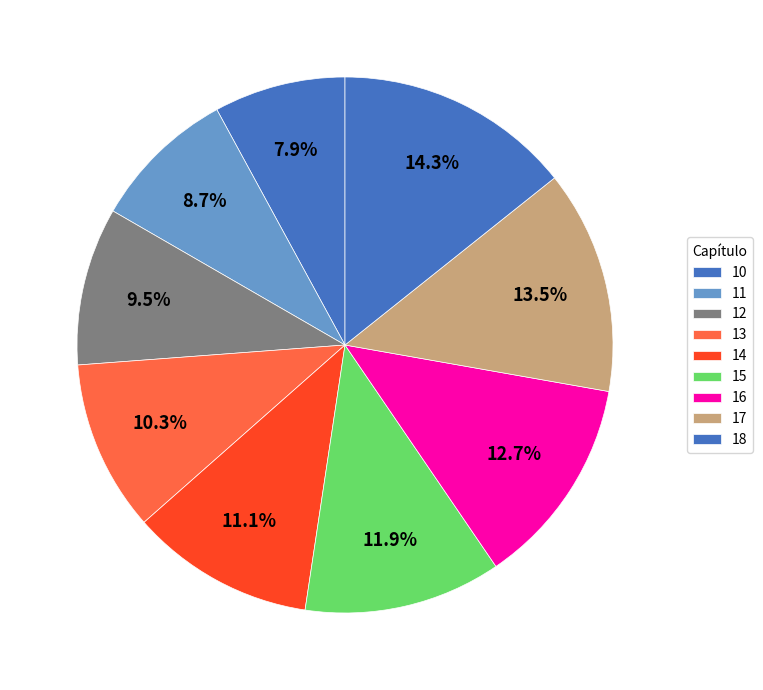

Is it true that 13 is 23% of the pie?

False